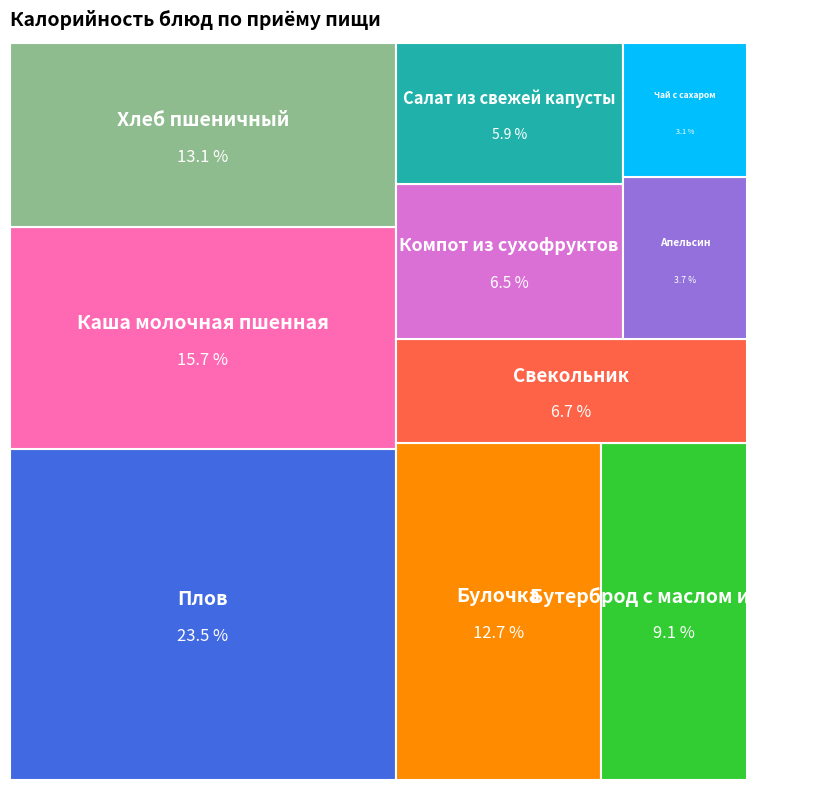

To the nearest percent, what is the difference between the Бутерброд с маслом и сыром and Салат из свежей капусты slice percentages?

3%